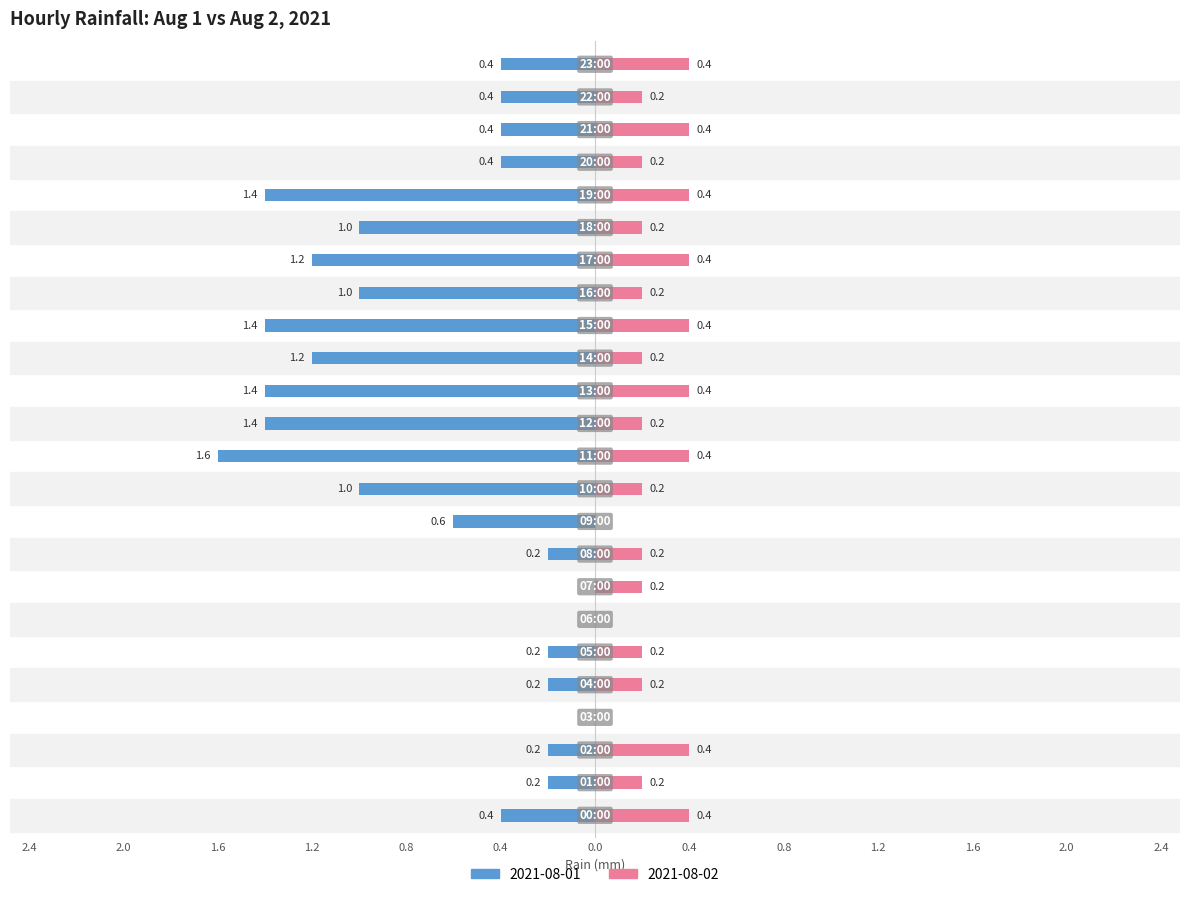

What is the label of the 15th bar from the left?

14:00